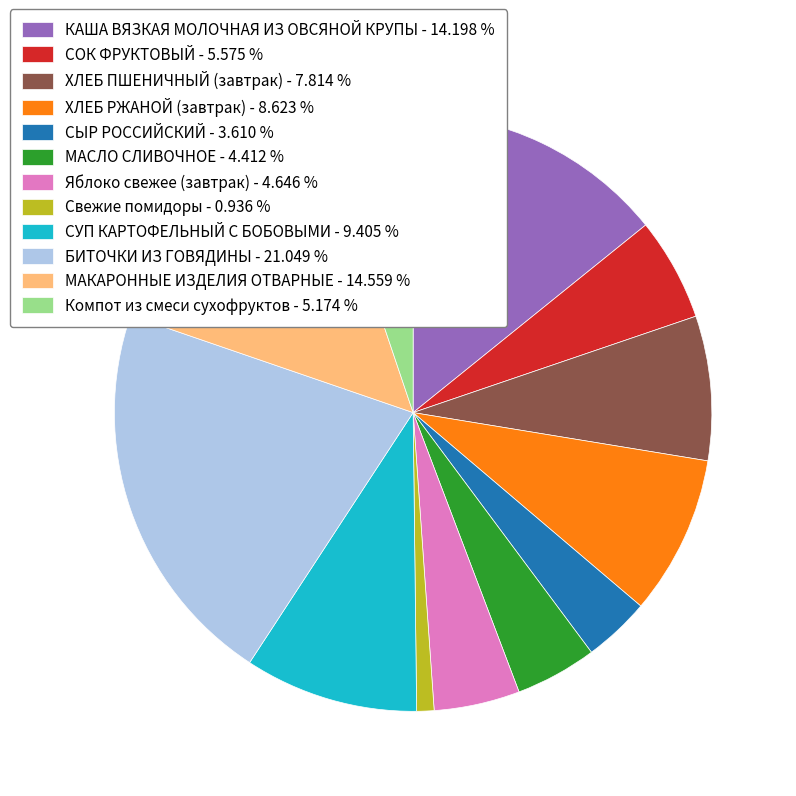

Do БИТОЧКИ ИЗ ГОВЯДИНЫ and Свежие помидоры together represent more than half of the pie?

No